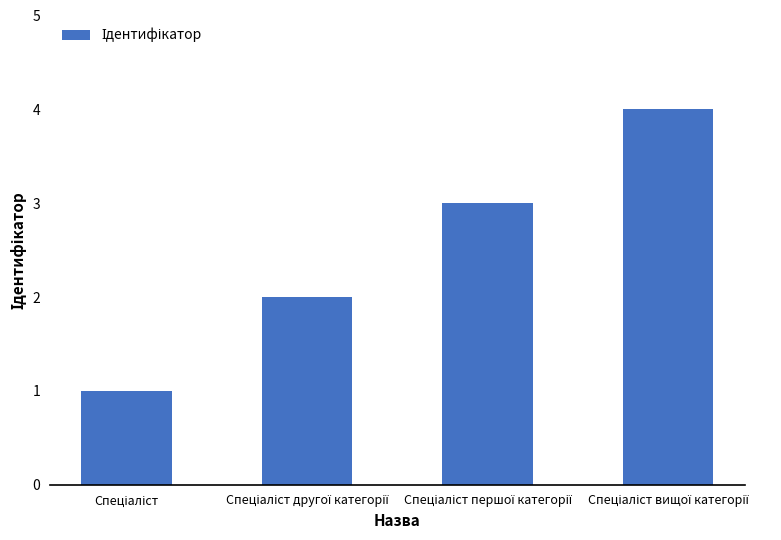

What is the greatest value displayed?

4